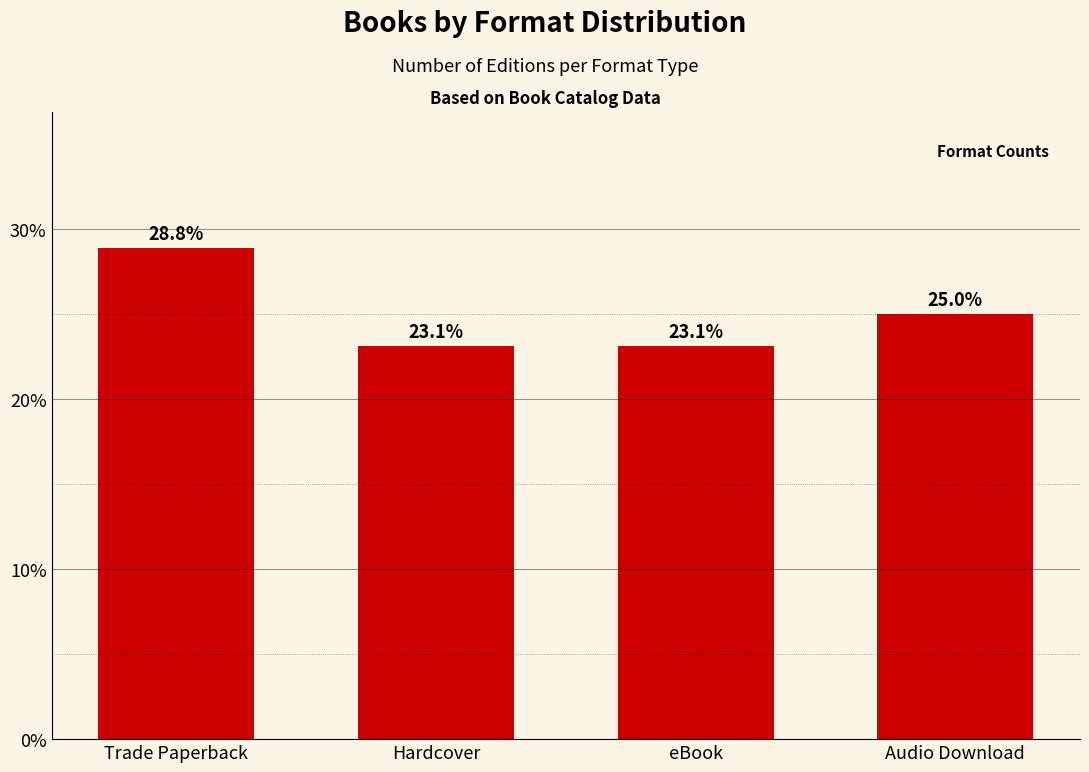

The value at Audio Download is 25.0. True or false?

True